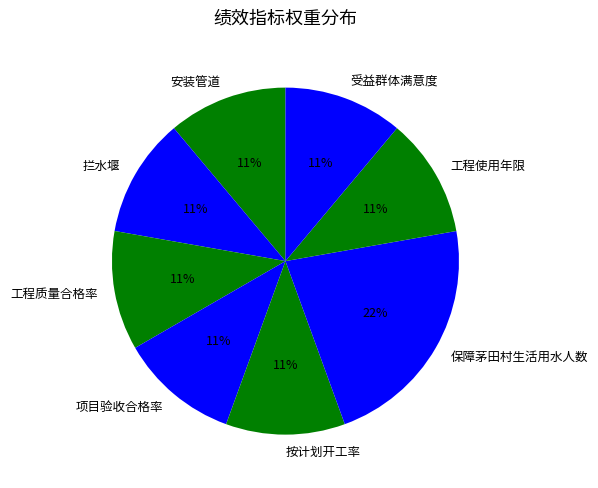

The 保障茅田村生活用水人数 slice represents 22% of the pie. True or false?

True